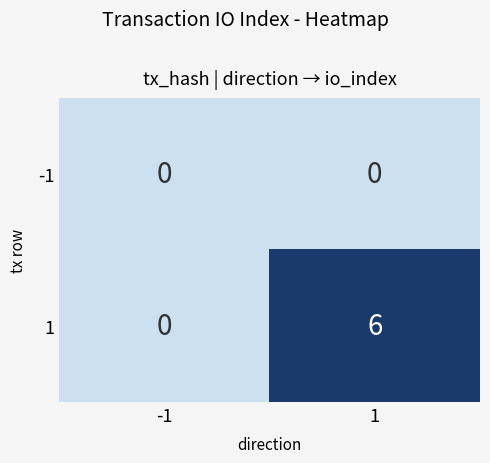

The 1 series shows -2 at -1. True or false?

False